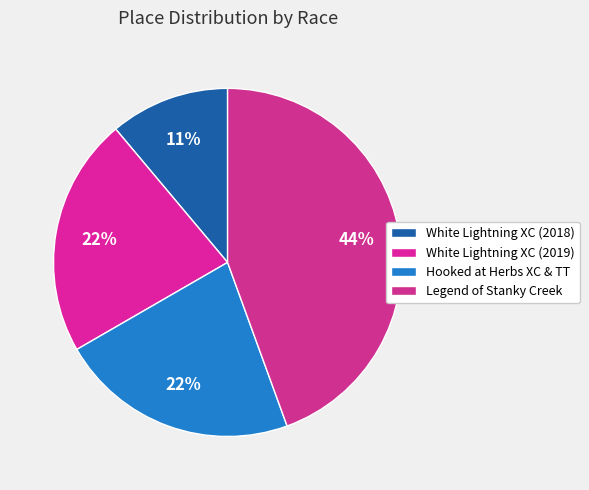

Which has a higher value, Hooked at Herbs XC & TT or White Lightning XC (2019)?

Hooked at Herbs XC & TT